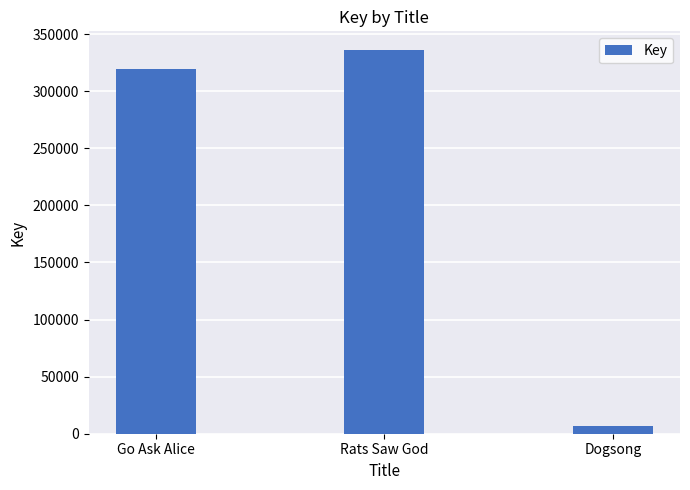

Are the bars horizontal?

No